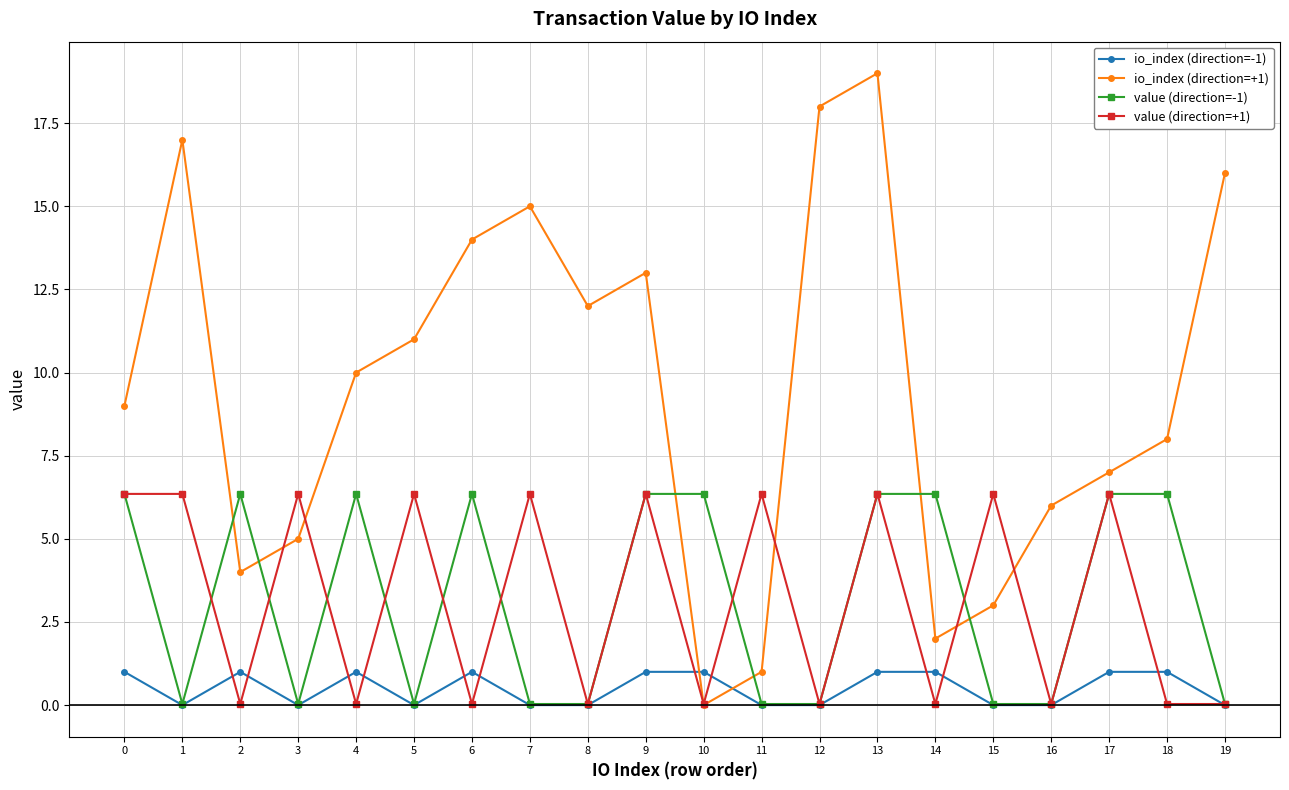

What is the value of the io_index (direction=+1) point at the 7th from the left?

14.0